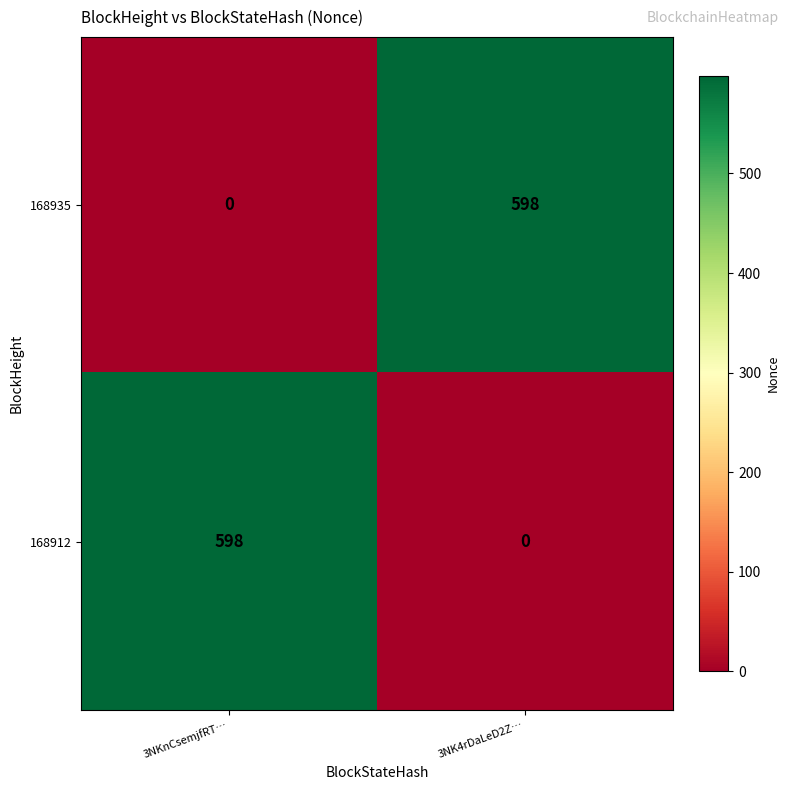

The 168912 series shows 598 at 3NKnCsemjfRT…. True or false?

True